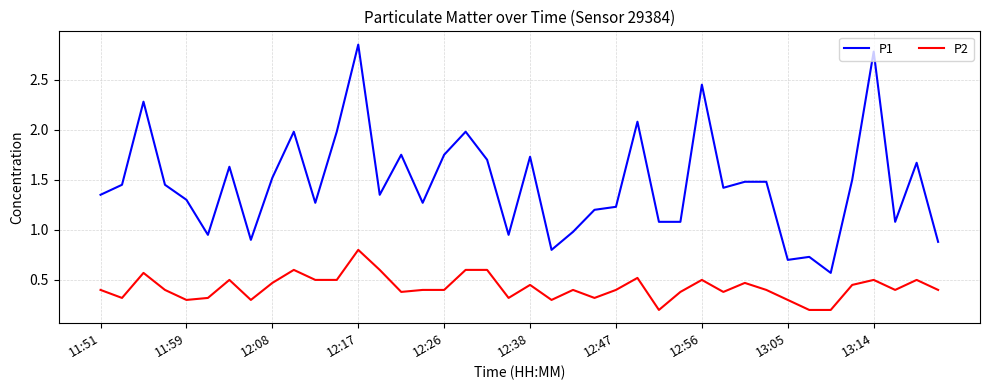

Which series has the largest total across all categories?

P1